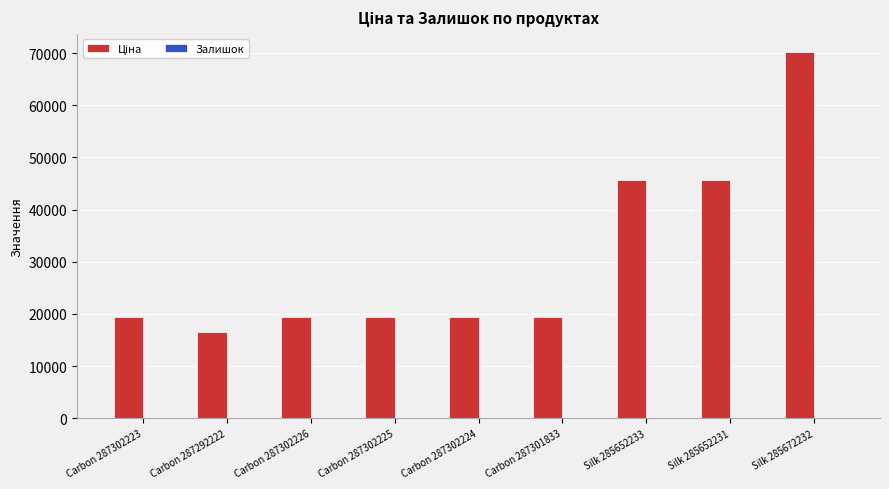

At which category is the sum across all series the highest?

Silk 285672232